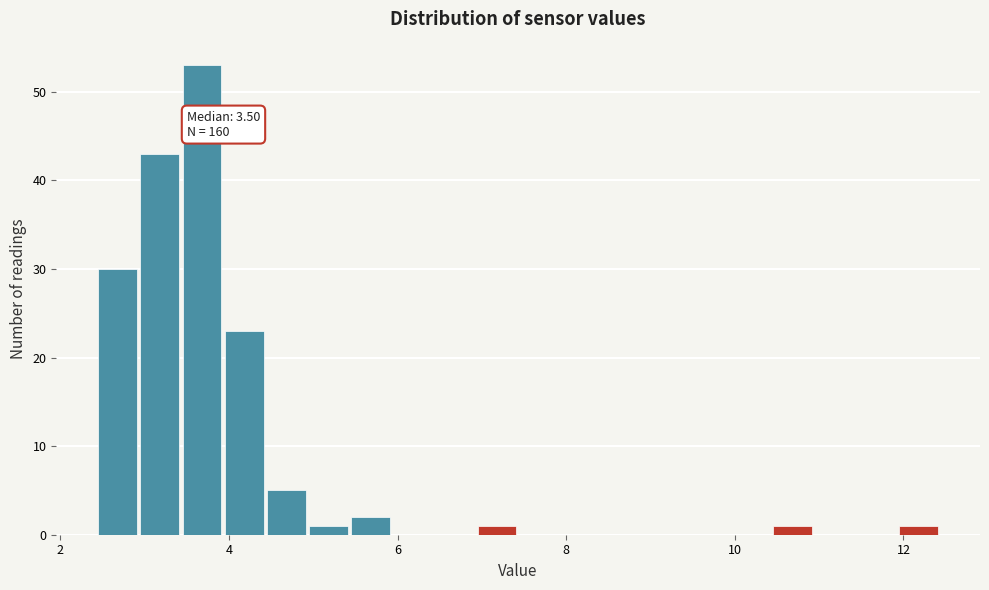

Read against the x-axis, roughly where is the centre of the tallest bar?

3.6